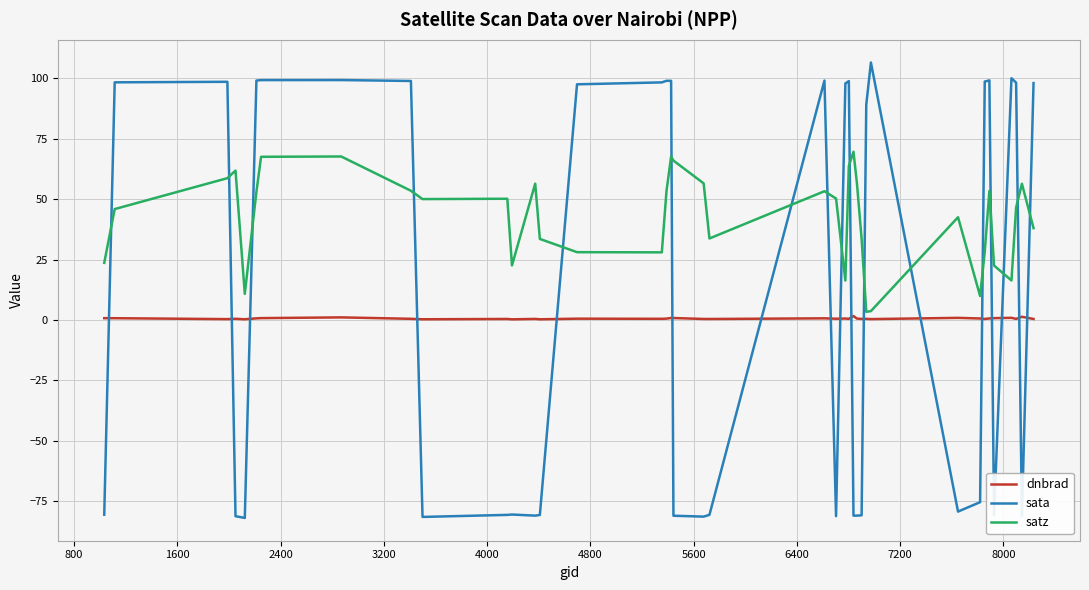

After their last crossing, which series has the higher values: dnbrad or sata?

sata